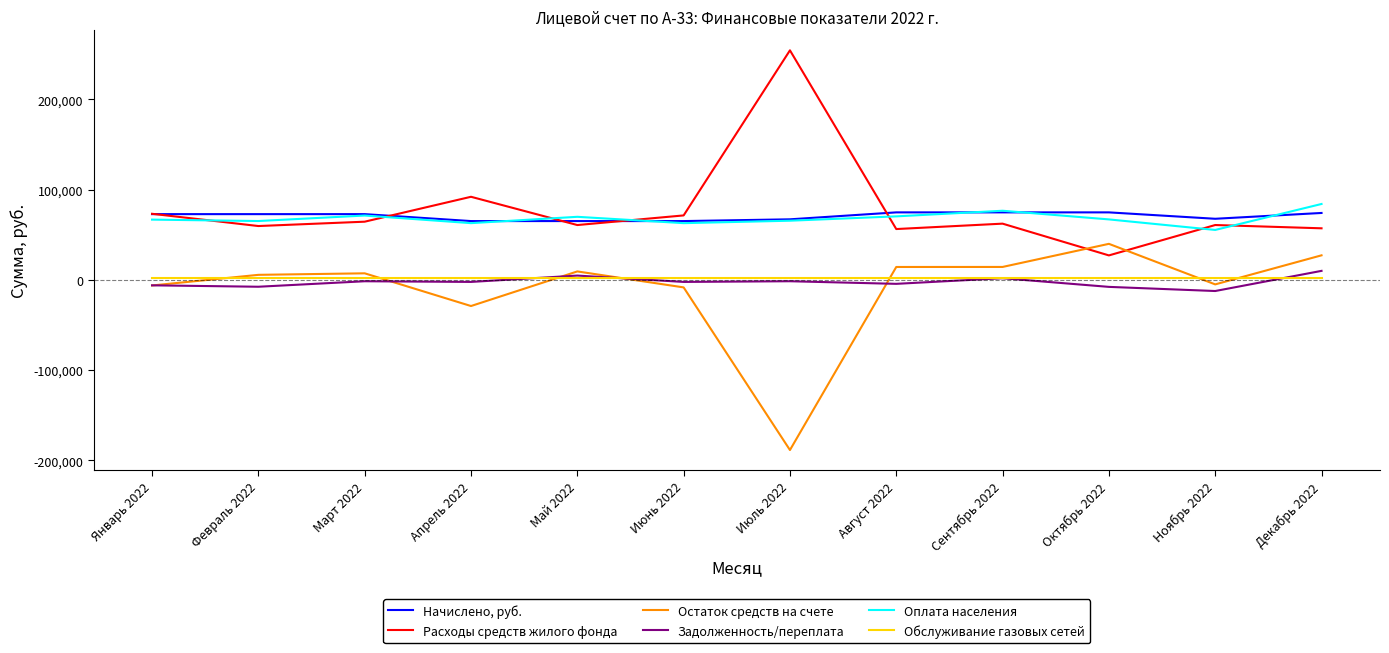

True or false: Остаток средств на счете and Начислено, руб. intersect in this chart.

False